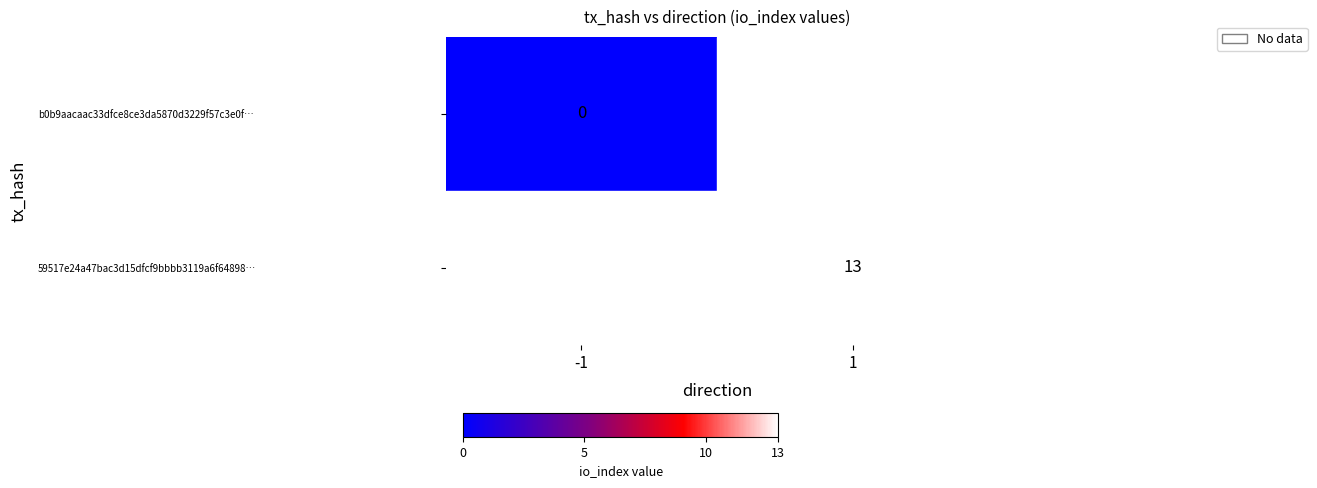

The value of 59517e24a47bac3d15dfcf9bbbb3119a6f64898… at 1 is 13. True or false?

True